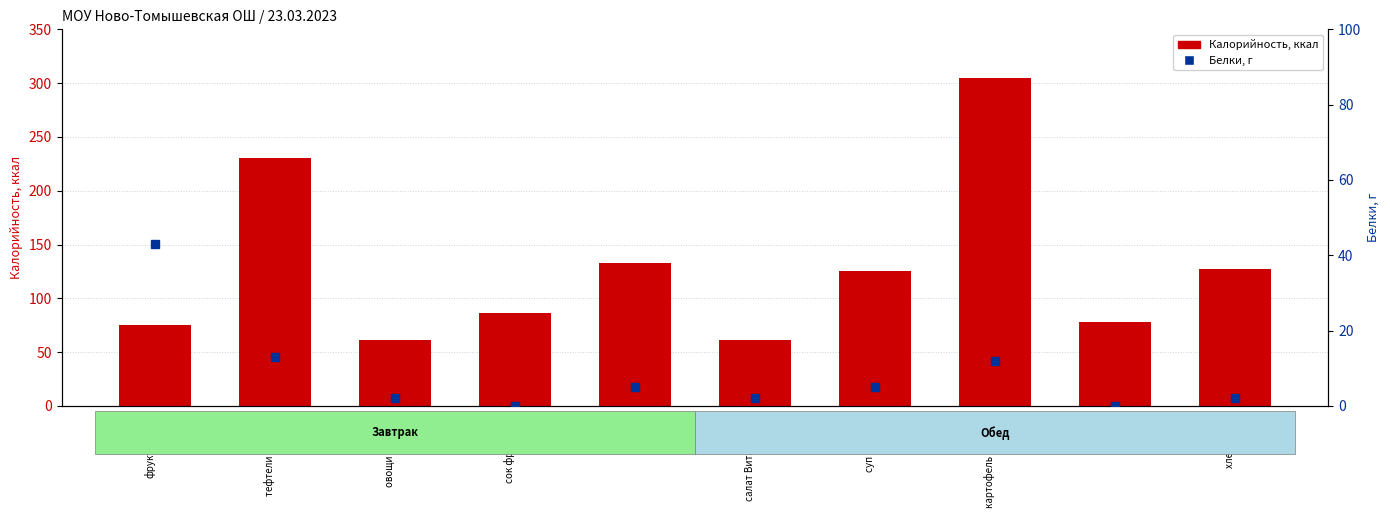

How many groups of bars are there?

10